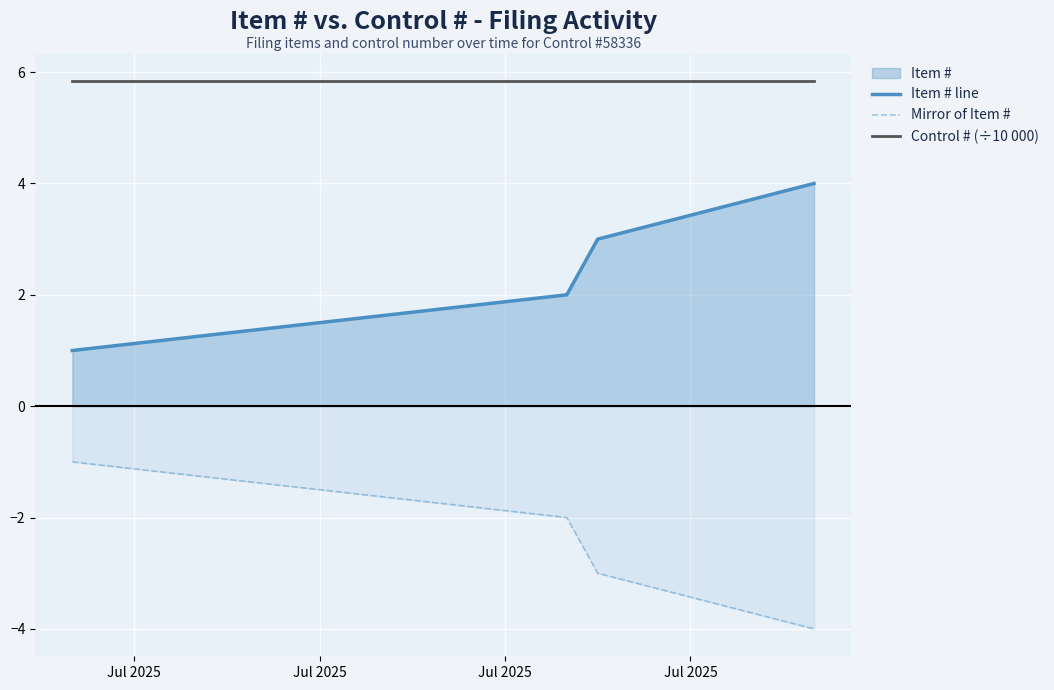

At how many categories does at least one series exceed 0?

4